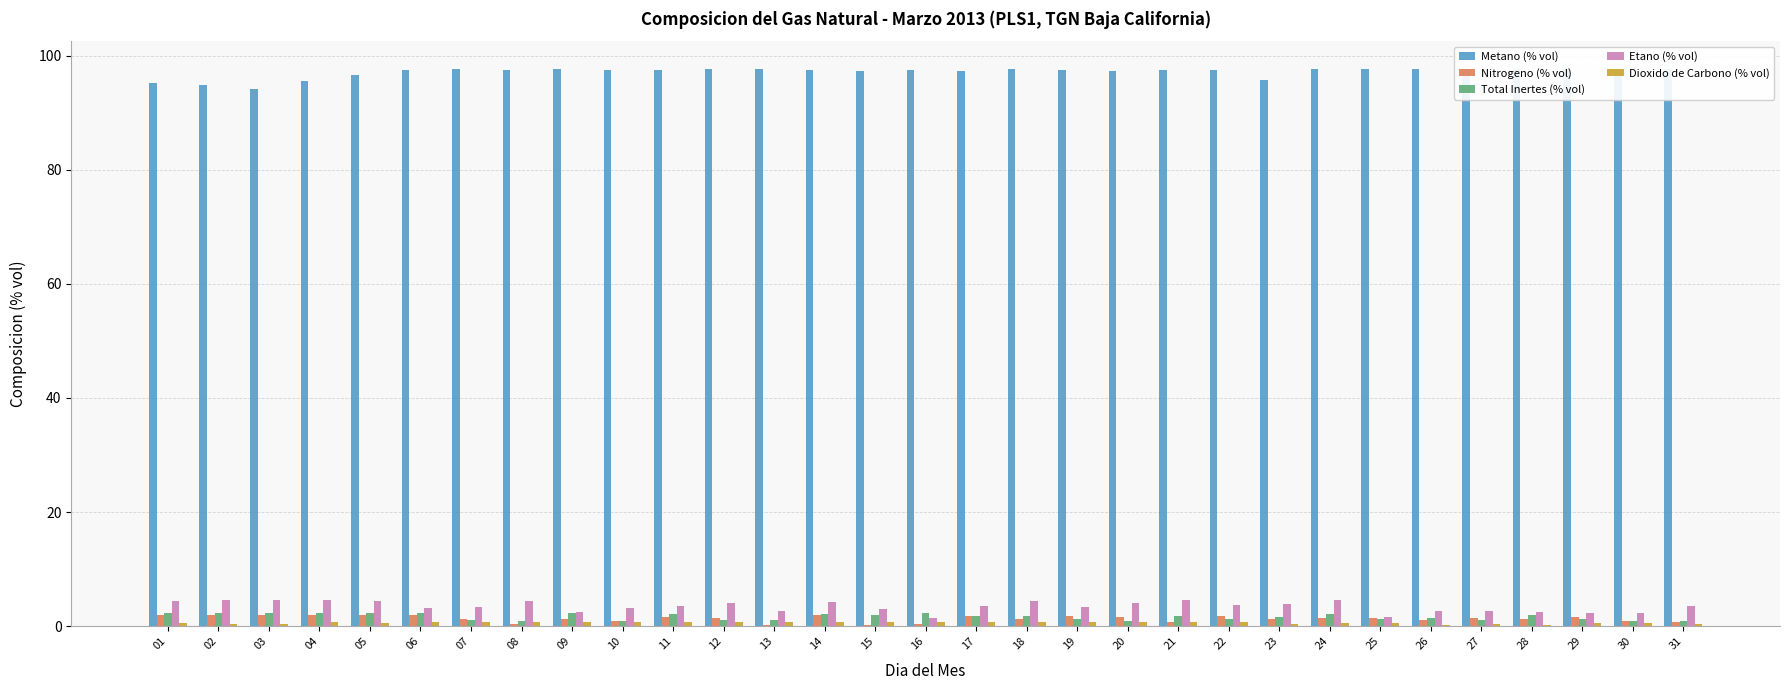

The value of Total Inertes (% vol) at 09 is 2.3. True or false?

True